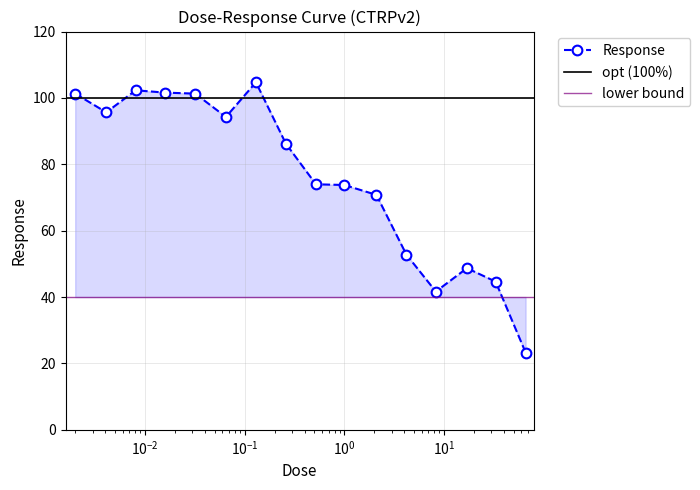

What is the difference between the maximum and minimum values?

81.4